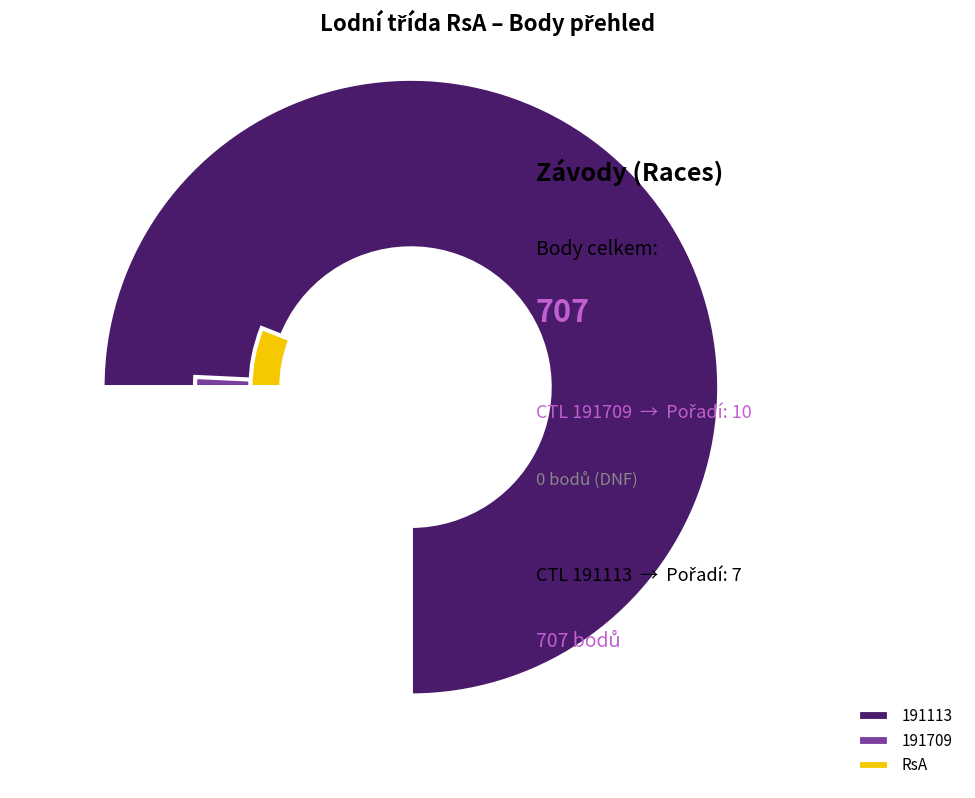

Does any single category account for the majority?

Yes